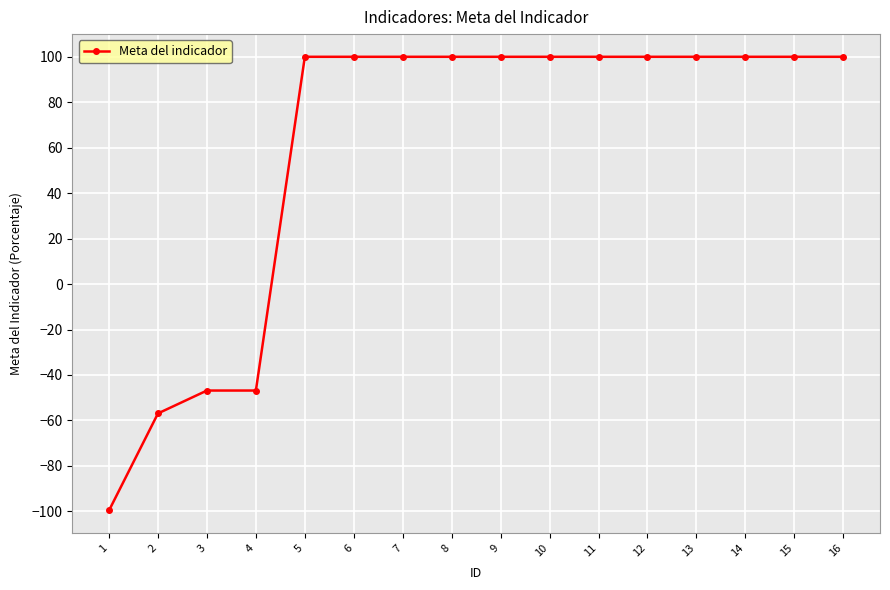

Which has a higher value, 12 or 4?

12